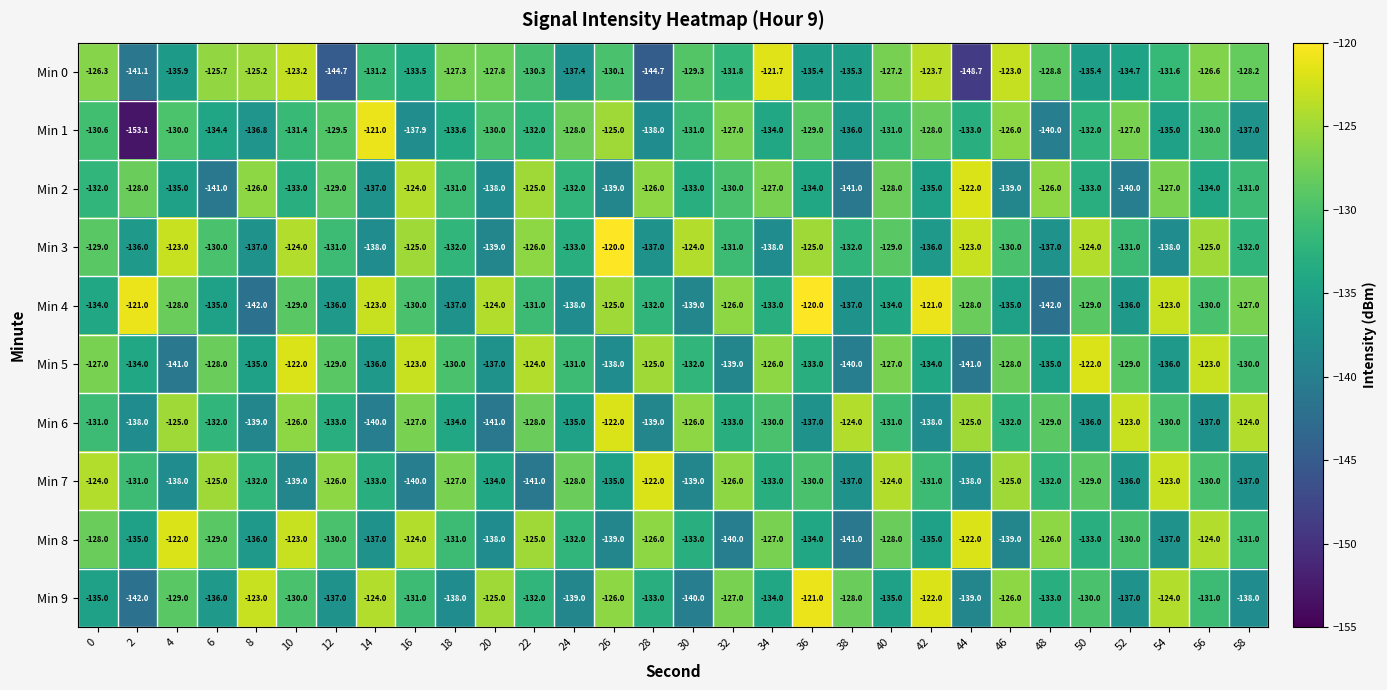

Which series has the largest total across all categories?

Min 3